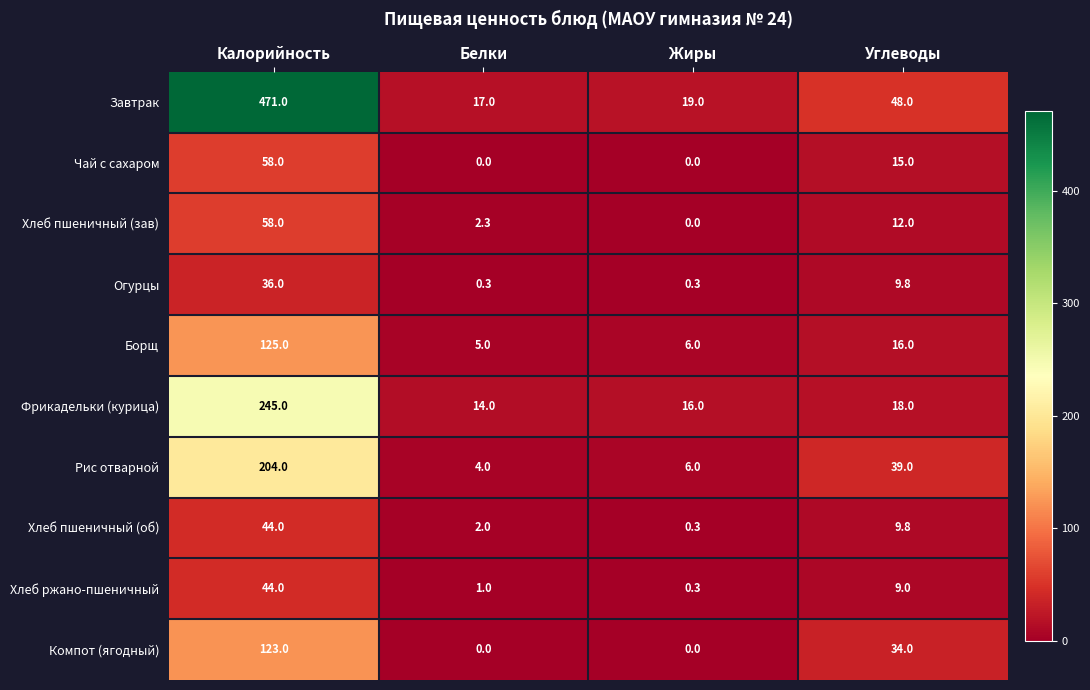

The value of Борщ at Белки is 3.2. True or false?

False